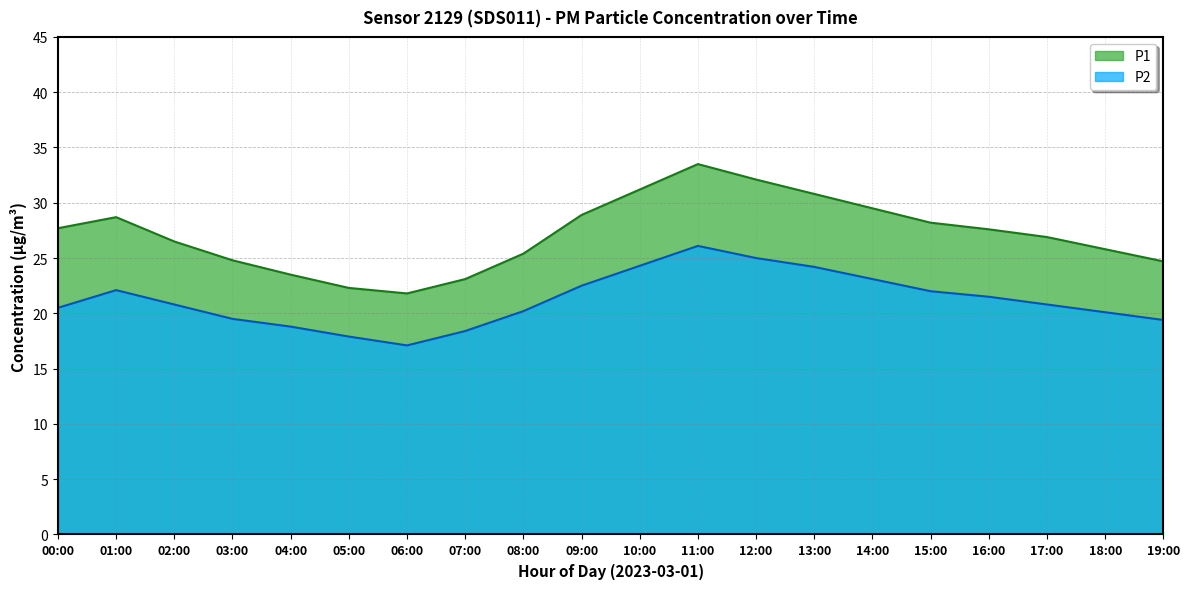

Rank the series by their average value, from highest to lowest.

P1, P2